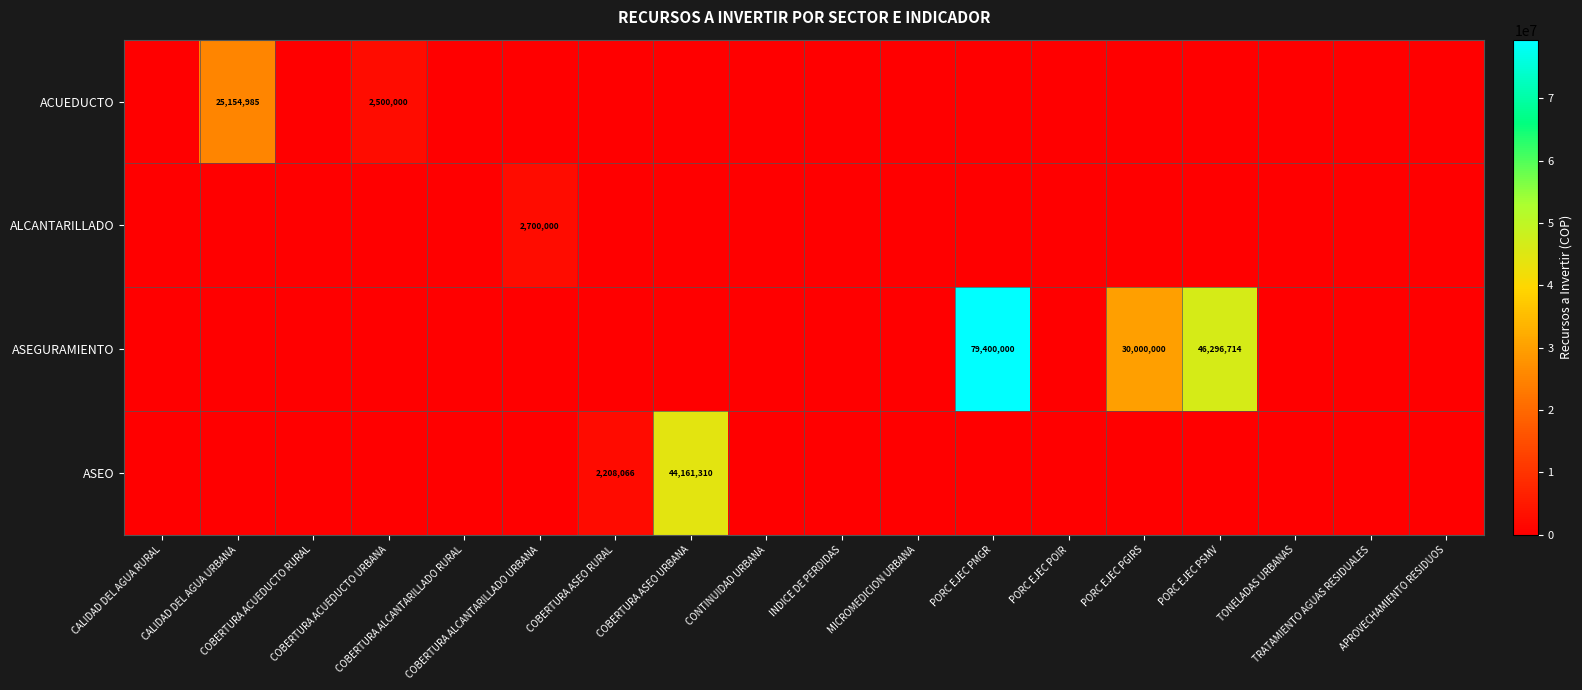

True or false: ACUEDUCTO has a value of 0.0 at TRATAMIENTO AGUAS RESIDUALES.

True